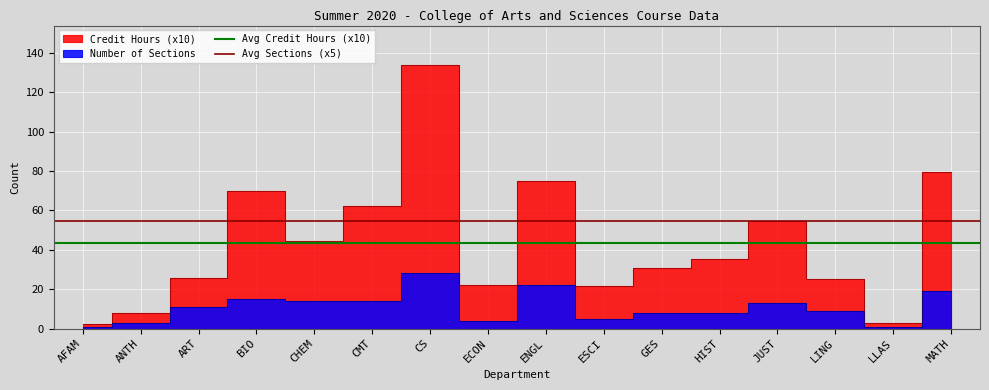

The value of Avg Sections (x5) at AFAM is 54.7. True or false?

True